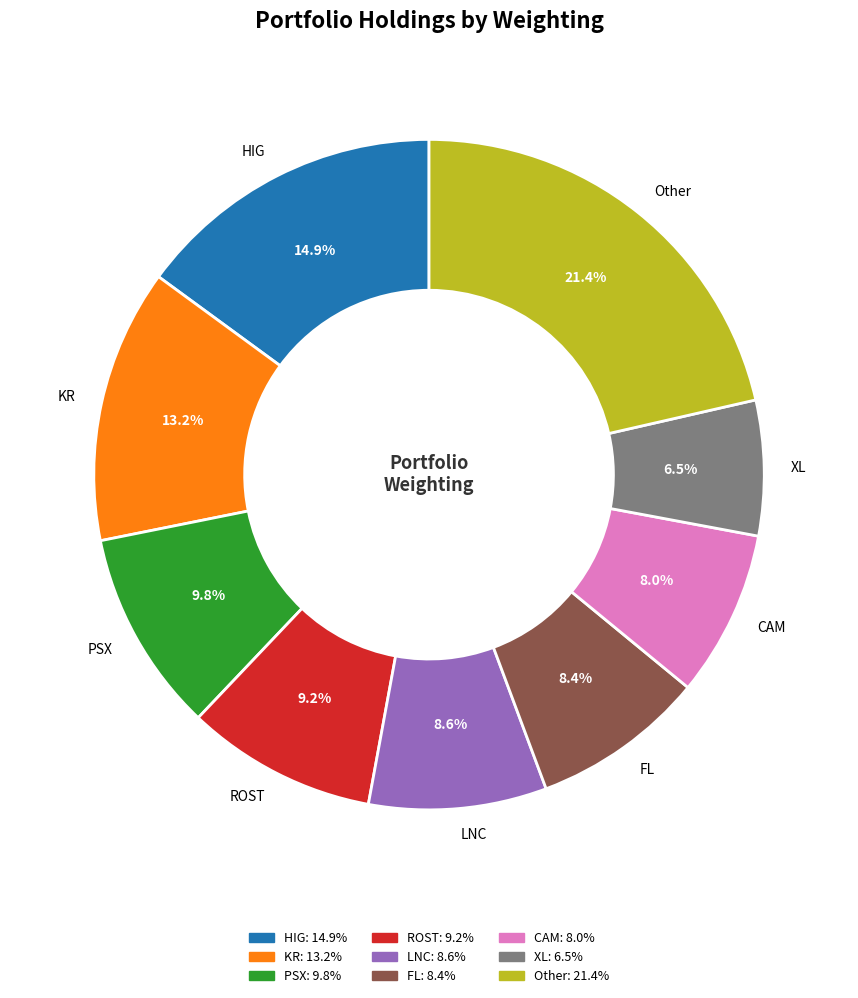

Between FL and XL, which is larger?

FL